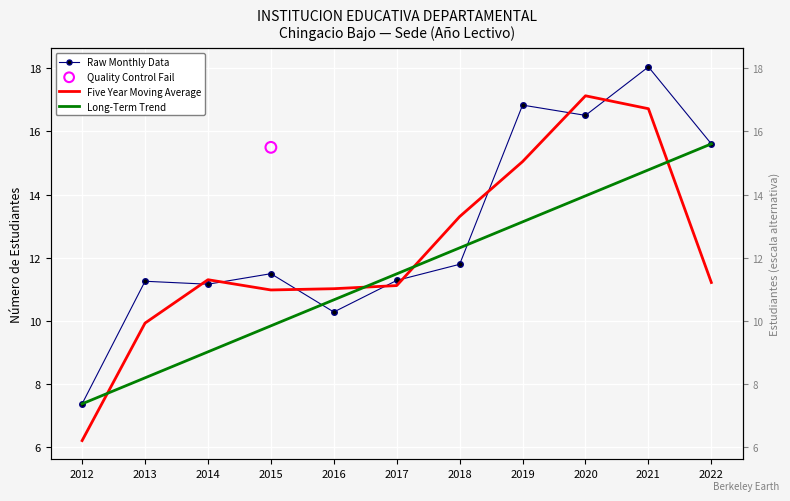

At how many categories does at least one series exceed 9?

10